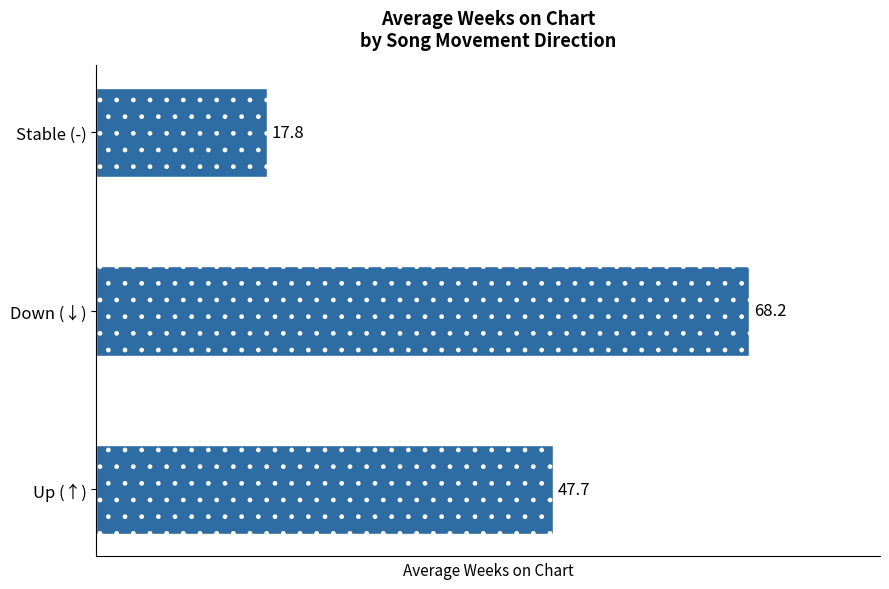

Reading bottom to top, transcribe all the data shown in this chart.

Up (↑)=47.7	Down (↓)=68.2	Stable (-)=17.8